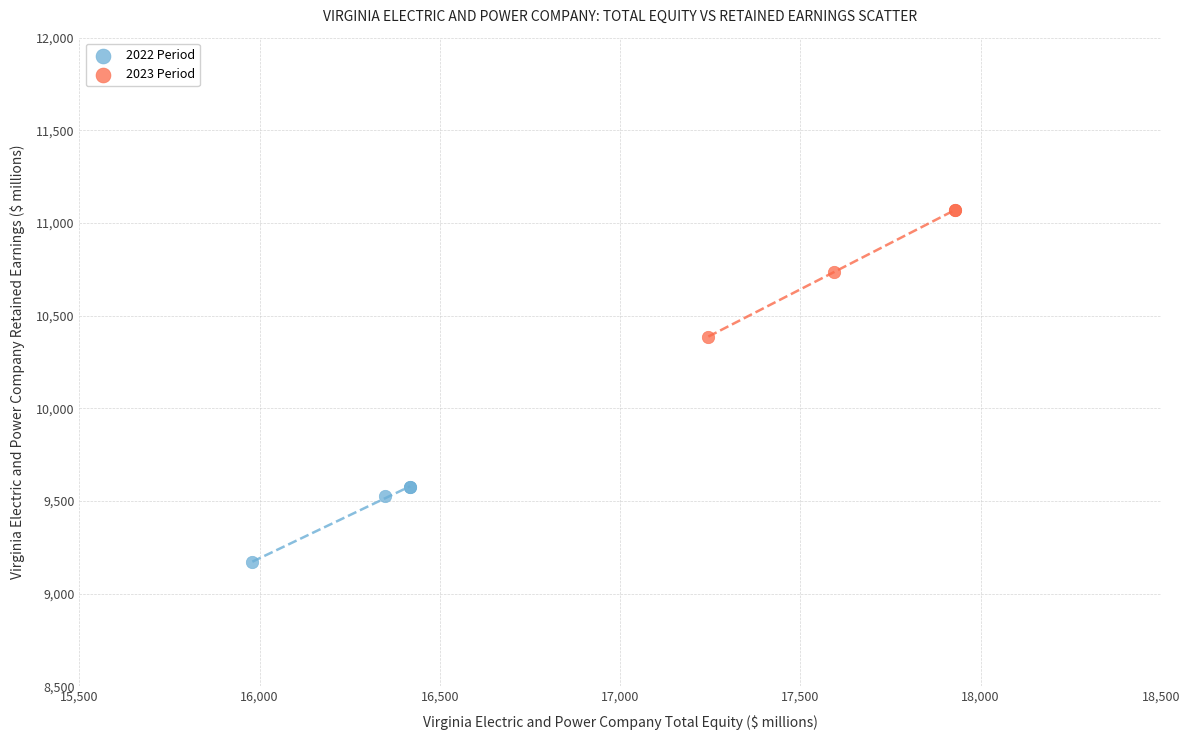

Which series contains the lowest Y value?

2022 Period